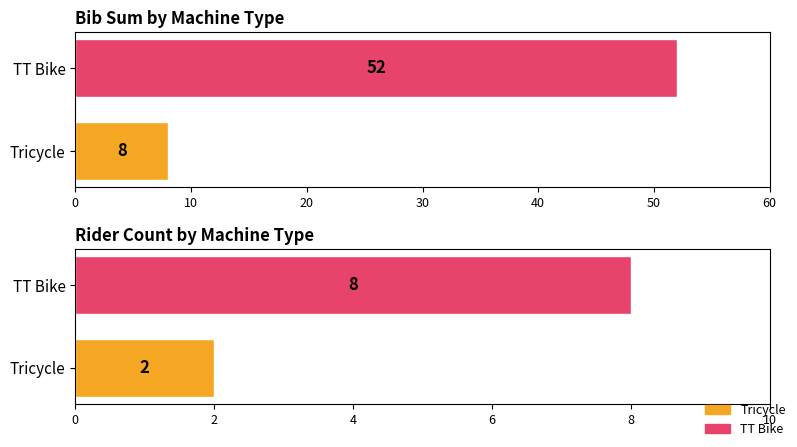

Are the bars grouped side by side (vs. stacked)?

Yes